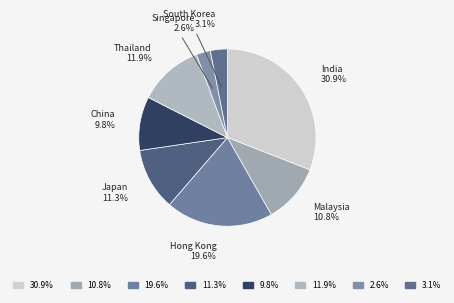

What is the smallest slice in the pie chart?

Singapore